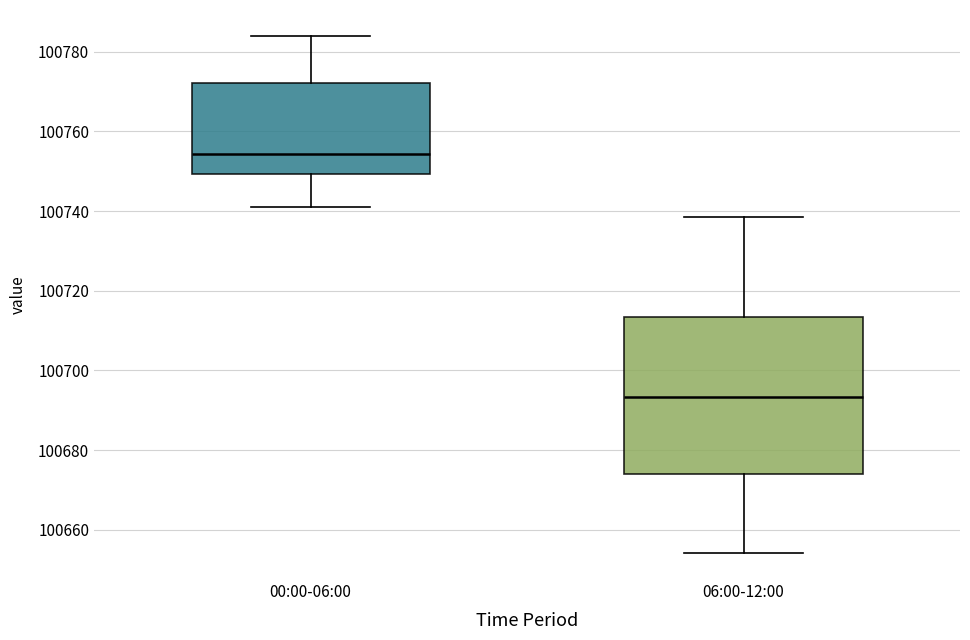

Which box's median line is the highest?

00:00-06:00